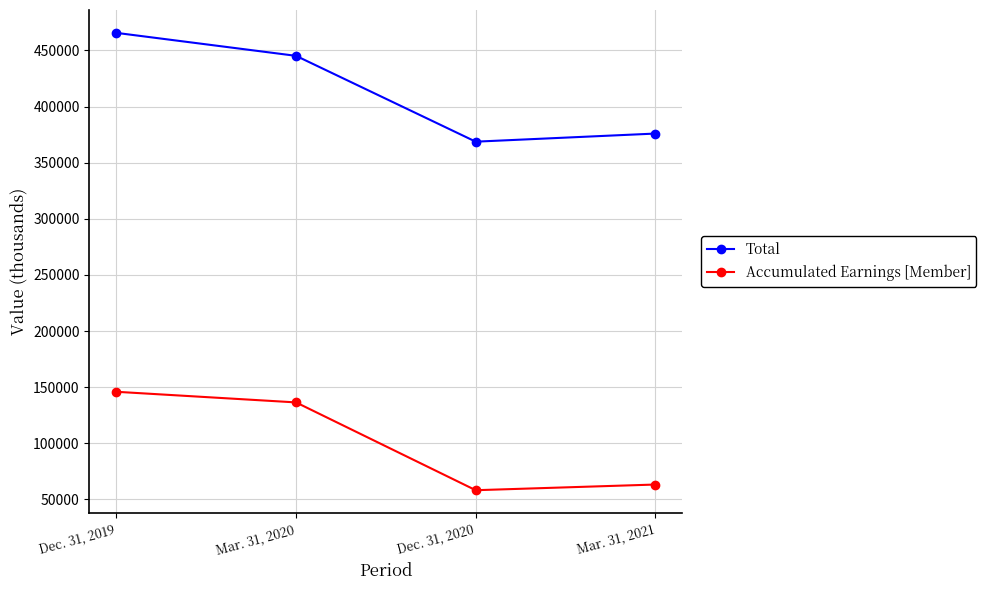

The Total series shows 368712 at Dec. 31, 2020. True or false?

True